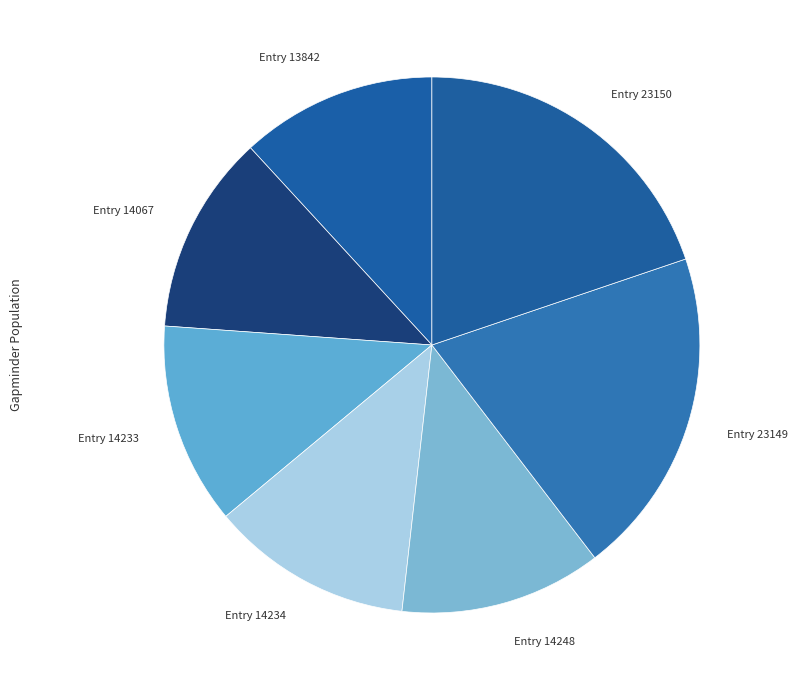

Does Entry 14233 account for over 50% of the chart?

No